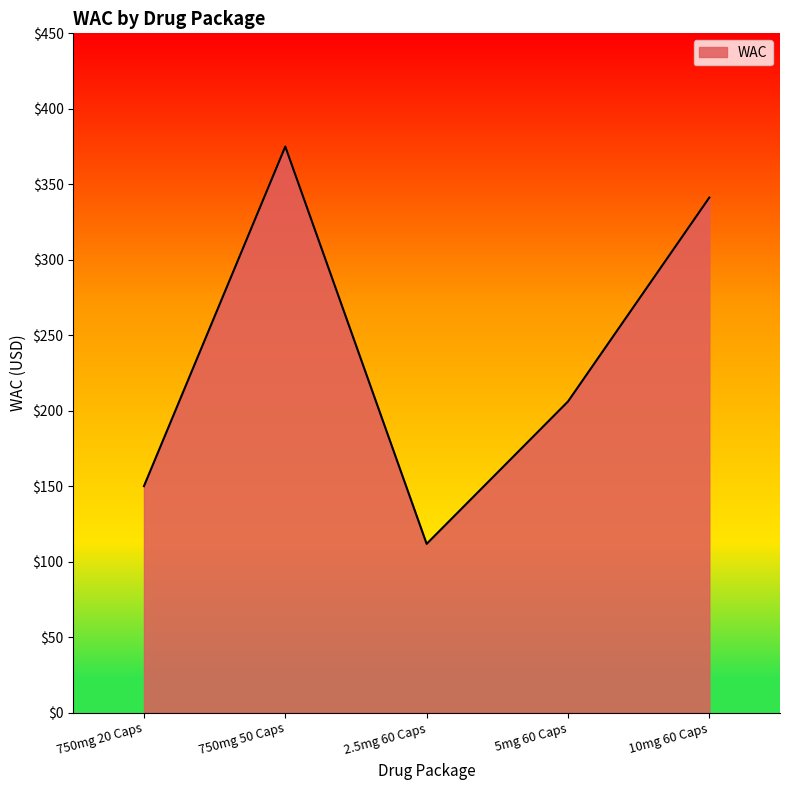

Rank the categories by value from highest to lowest.

750mg 50 Caps, 10mg 60 Caps, 5mg 60 Caps, 750mg 20 Caps, 2.5mg 60 Caps